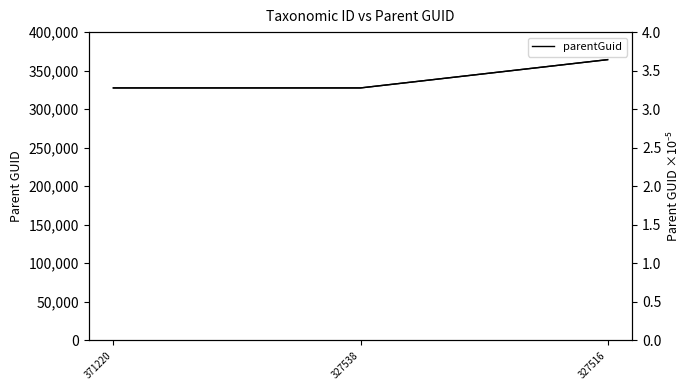

Which series has the largest range (max minus min)?

parentGuid